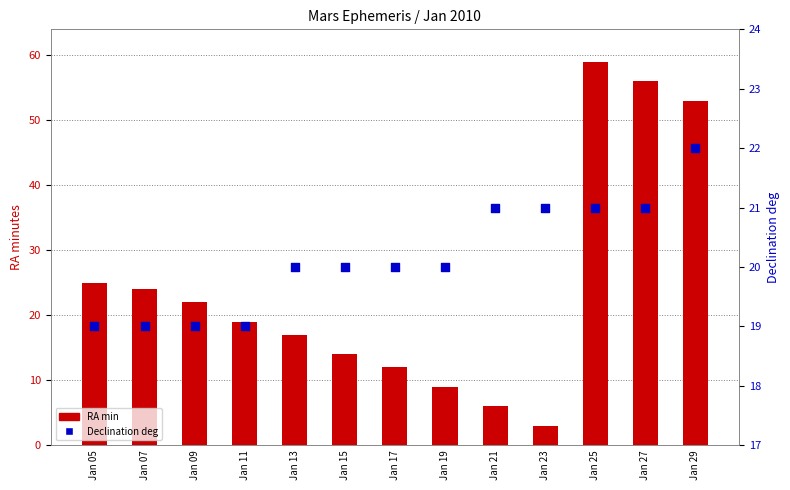

Is the value of Declination deg at Jan 23 greater than the value of RA min at Jan 27?

No